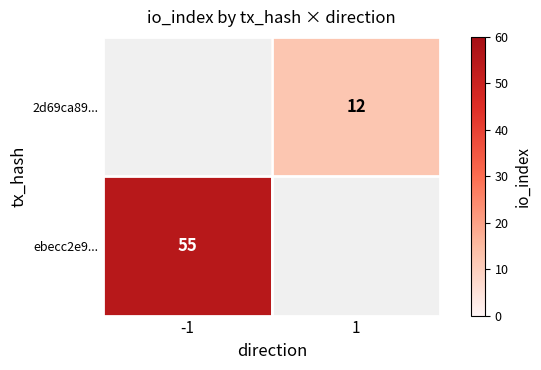

Count the number of categories in the chart.

2